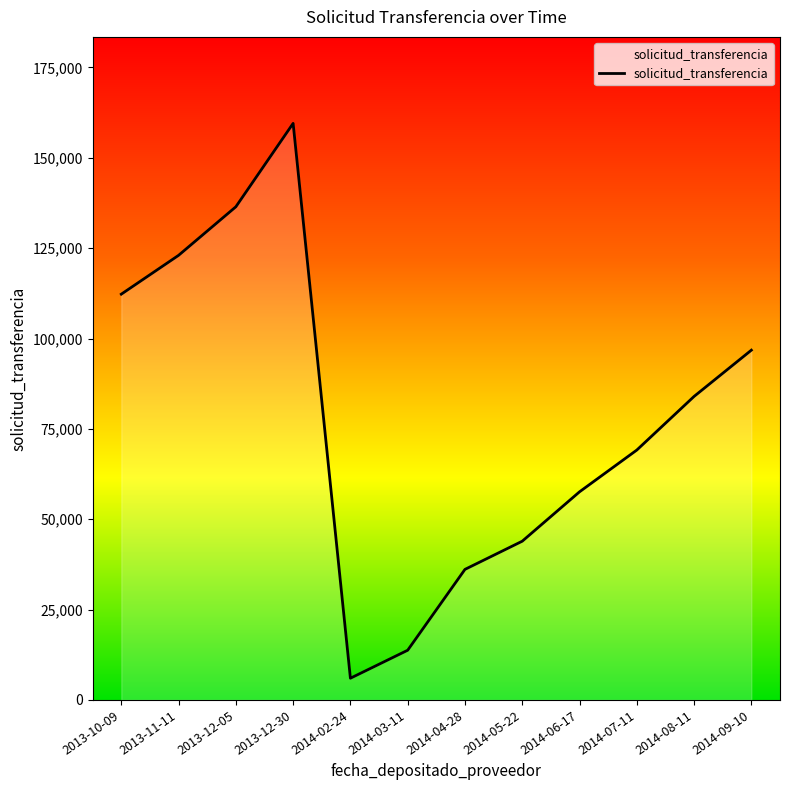

Reading left to right, transcribe all the data shown in this chart.

2013-10-09=112275	2013-11-11=123017	2013-12-05=136451	2013-12-30=159533	2014-02-24=6007	2014-03-11=13750	2014-04-28=36123	2014-05-22=43918	2014-06-17=57582	2014-07-11=69141	2014-08-11=83981	2014-09-10=96780